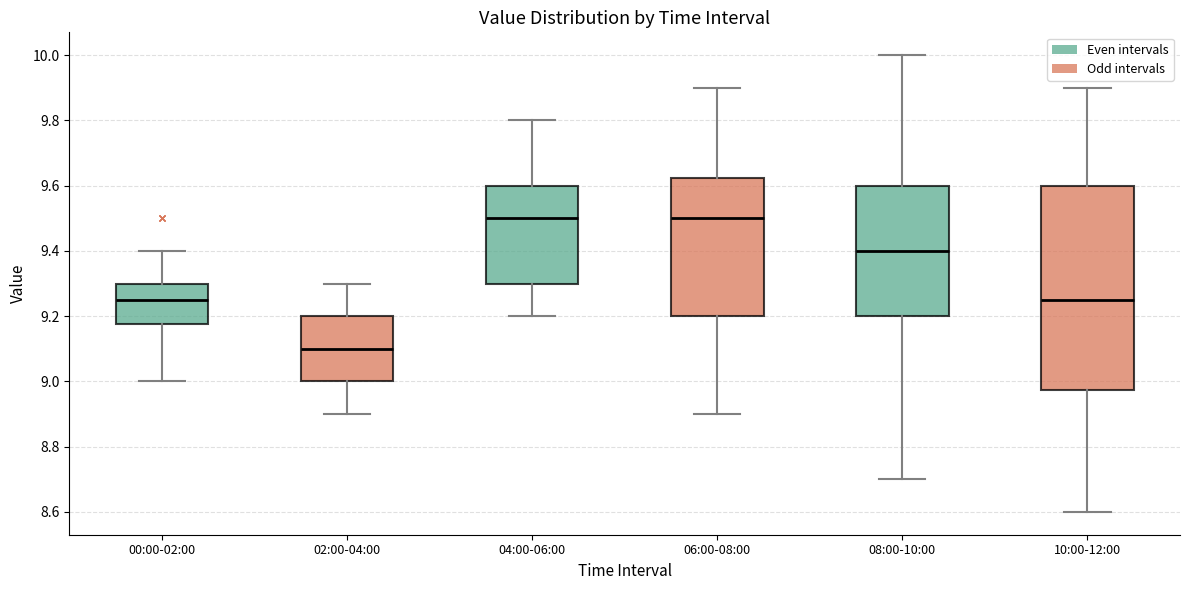

Reading left to right, transcribe this box plot: for each box, give where its median line is, the range the box spans, and where its two whiskers end, as read against the y-axis. The values are not printed on the chart, so give them approximately, as read against the axis.

00:00-02:00: median 9.26, box 9.18 to 9.30, whiskers 9.00 to 9.40
02:00-04:00: median 9.10, box 9.00 to 9.20, whiskers 8.90 to 9.30
04:00-06:00: median 9.50, box 9.30 to 9.60, whiskers 9.20 to 9.80
06:00-08:00: median 9.50, box 9.20 to 9.62, whiskers 8.90 to 9.90
08:00-10:00: median 9.40, box 9.20 to 9.60, whiskers 8.70 to 10.00
10:00-12:00: median 9.26, box 8.98 to 9.60, whiskers 8.60 to 9.90